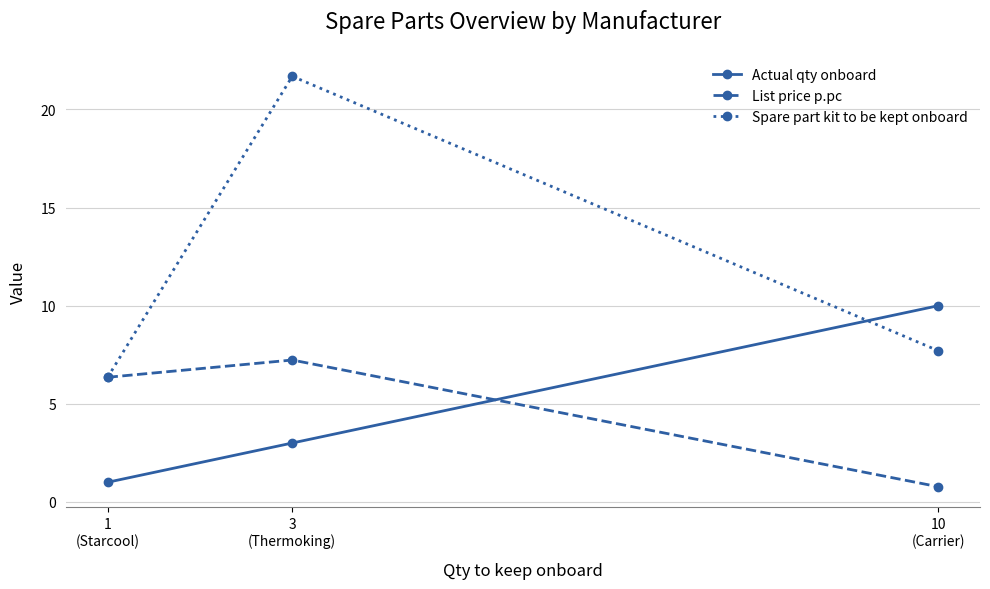

Which category has the highest value across all series?

3
(Thermoking)